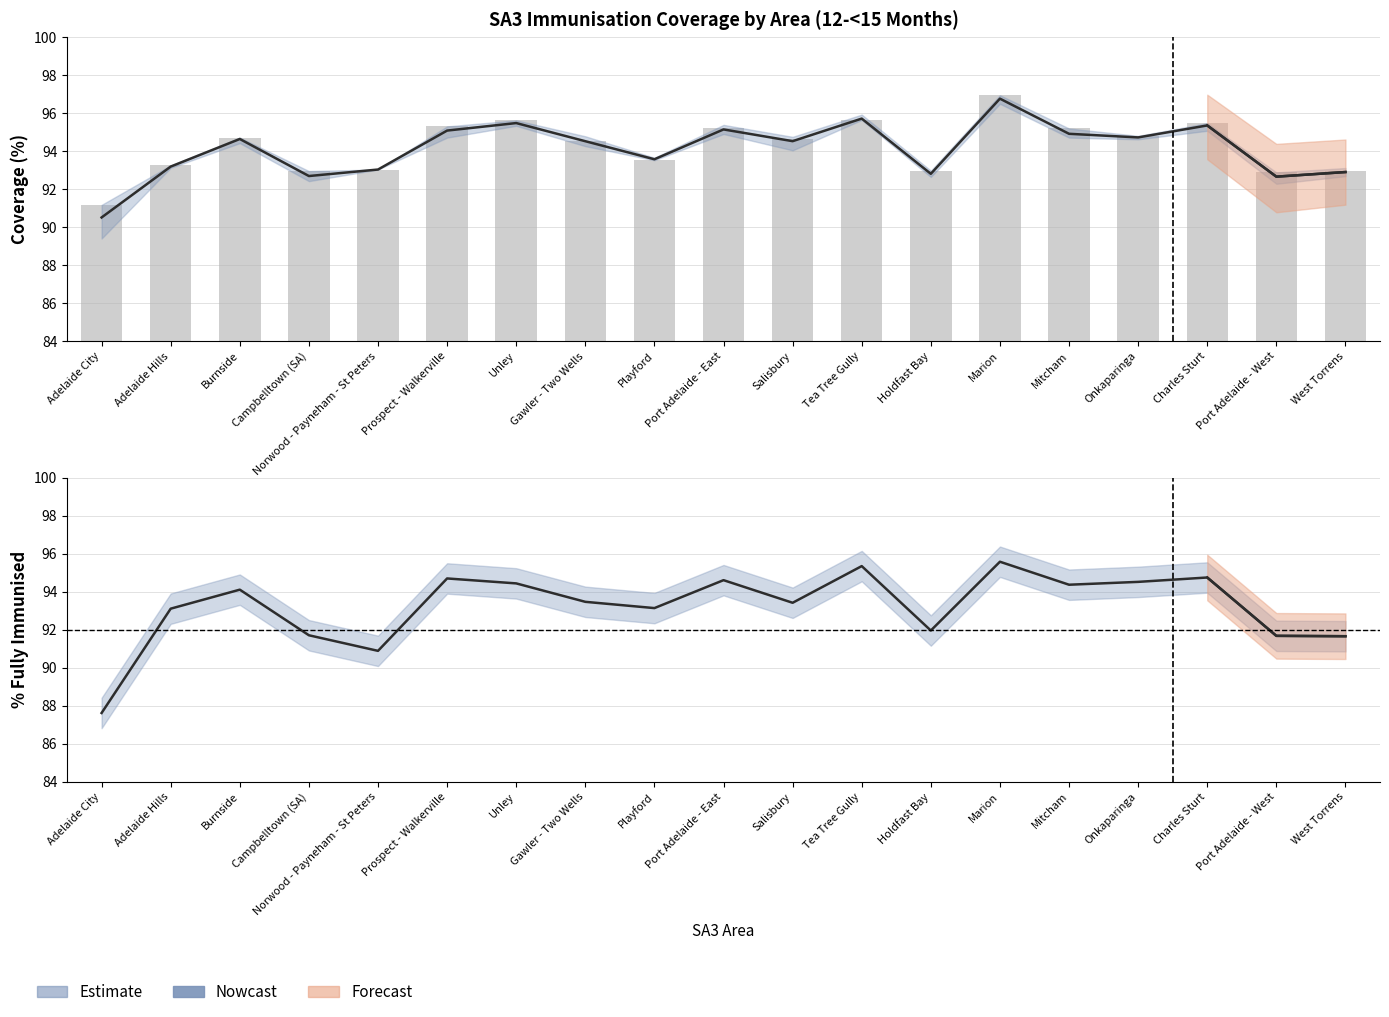

How many values in the % Fully Immunised series are below 93?

6